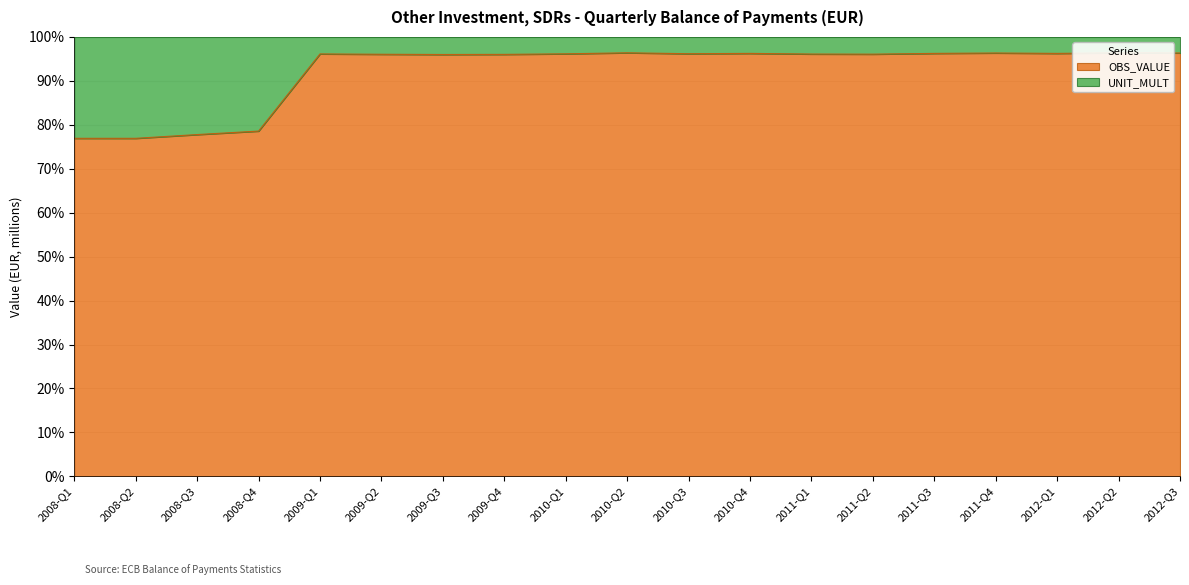

List the labels in order of value, smallest first.

2008-Q1, 2008-Q2, 2008-Q3, 2008-Q4, 2009-Q3, 2009-Q4, 2009-Q2, 2011-Q2, 2011-Q1, 2009-Q1, 2010-Q1, 2010-Q3, 2010-Q4, 2011-Q3, 2012-Q1, 2011-Q4, 2012-Q3, 2010-Q2, 2012-Q2